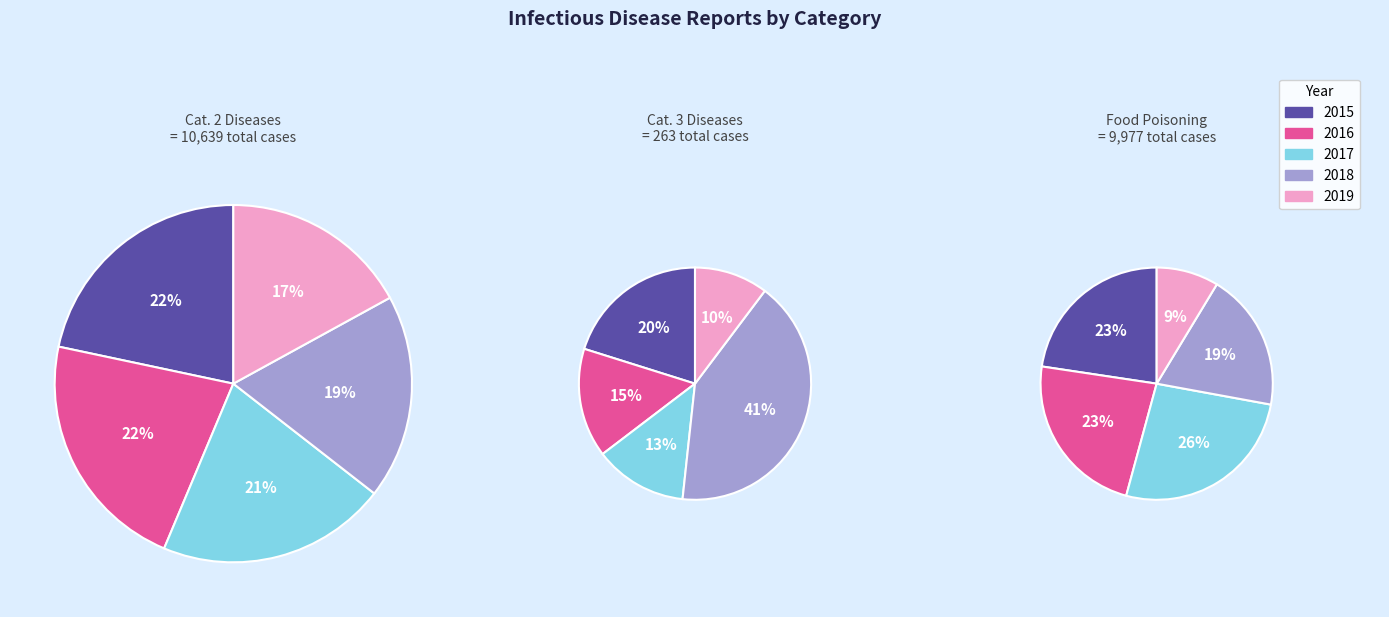

To the nearest percent, what is the difference between the largest and smallest slice percentages?

18%